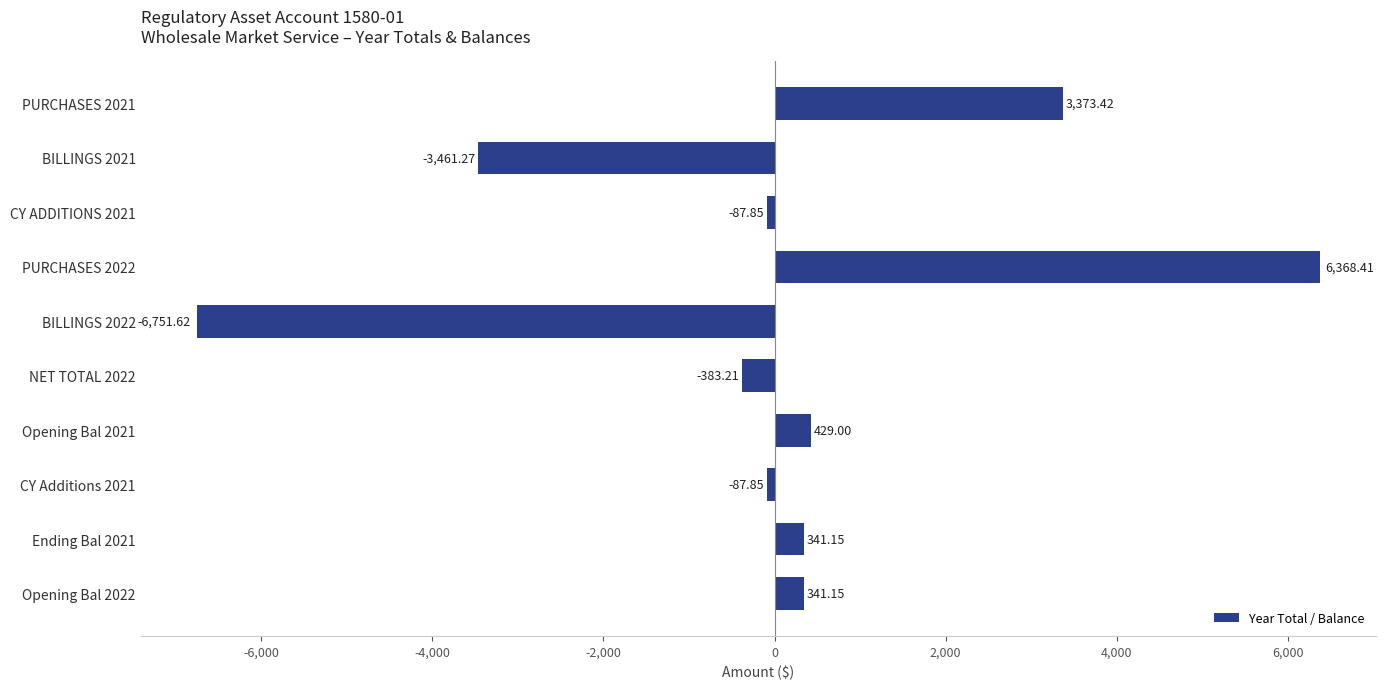

What is the difference between the maximum and minimum values?

13120.0